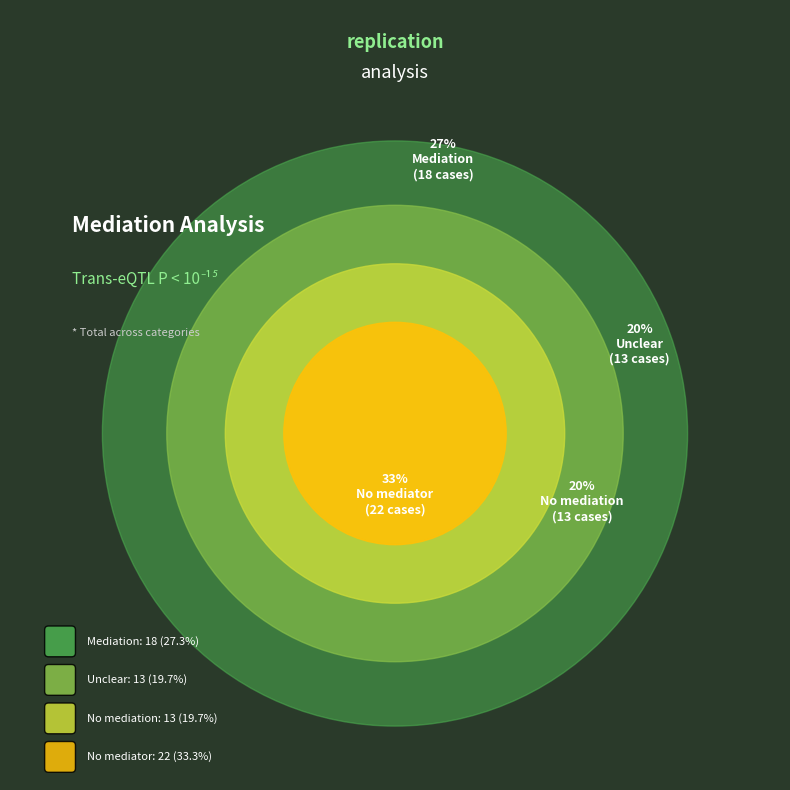

What percentage is the Unclear slice, to the nearest percent?

20%